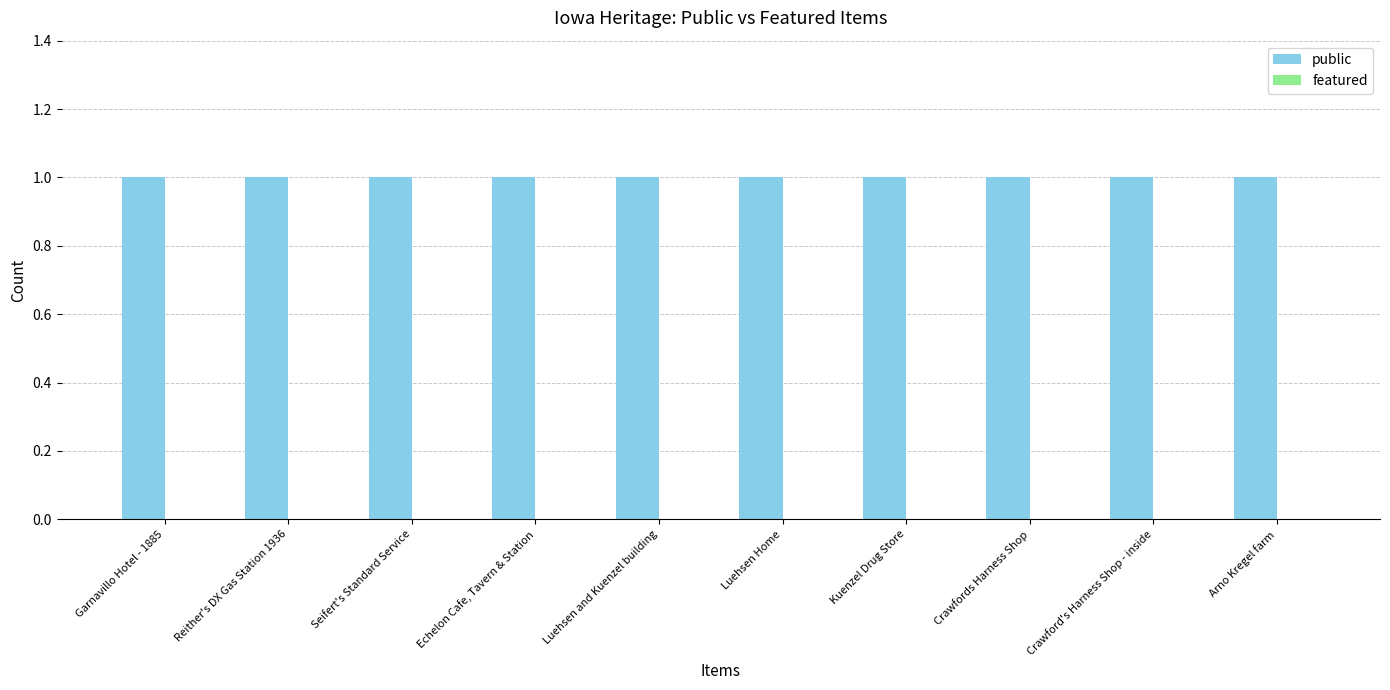

Which category has the lowest value across all series?

Garnavillo Hotel - 1885